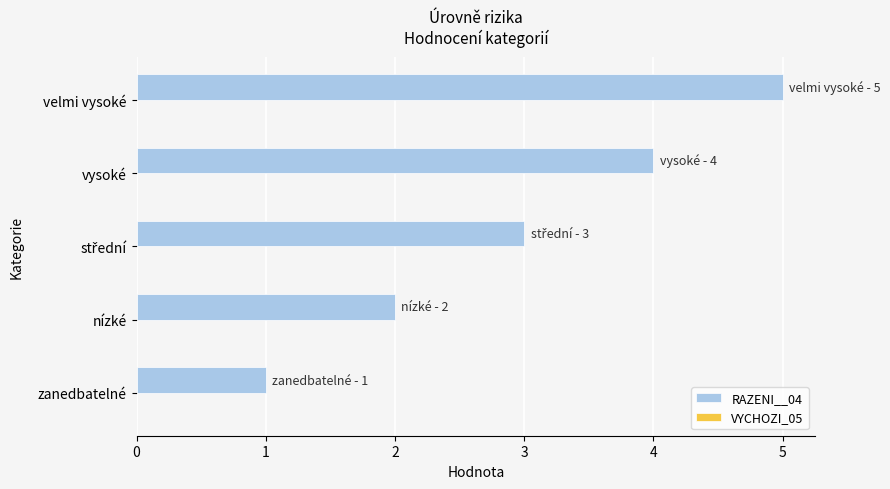

What is the change in value from zanedbatelné to nízké?

+1